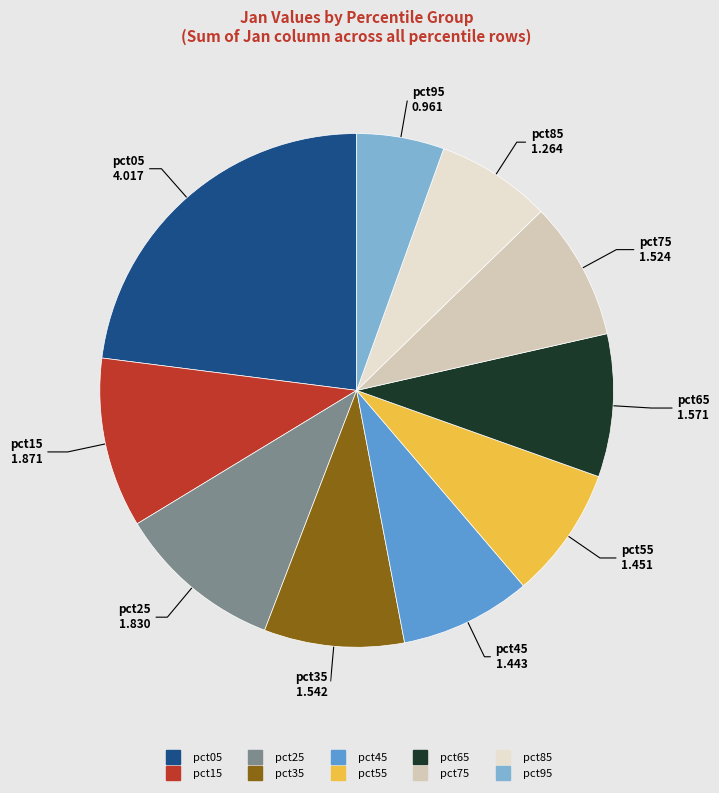

Which slice is the largest?

pct05